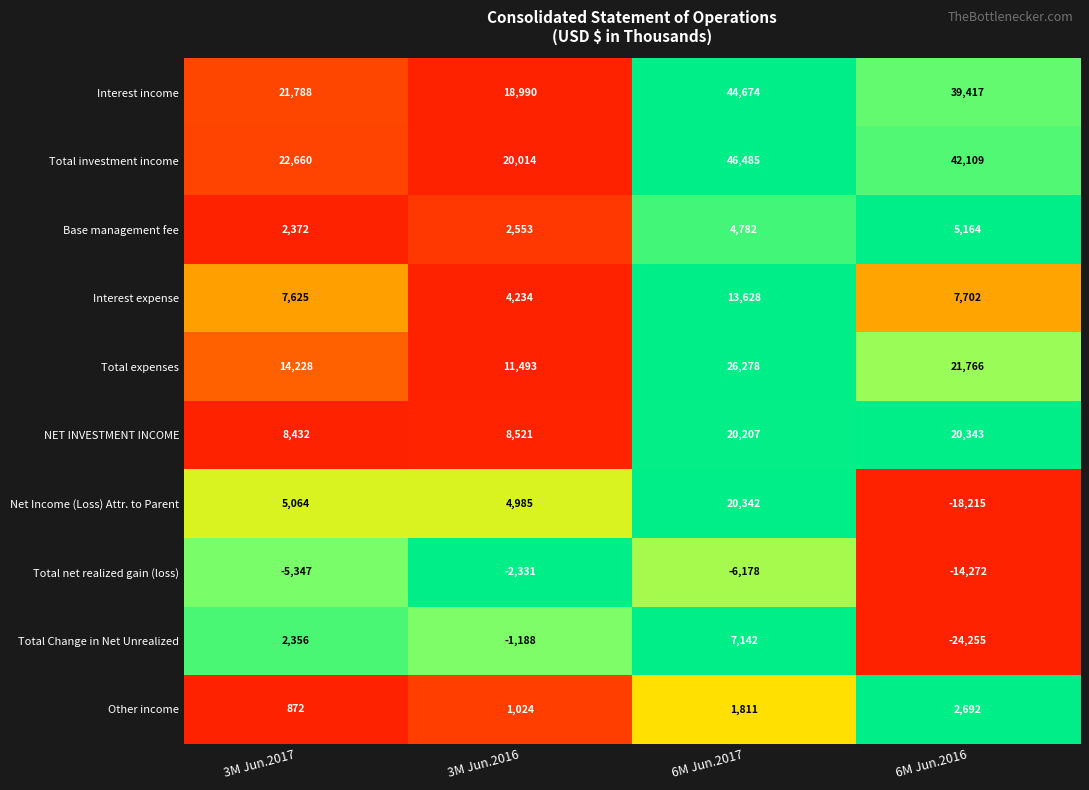

The Other income series shows 2692 at 6M Jun.2016. True or false?

True